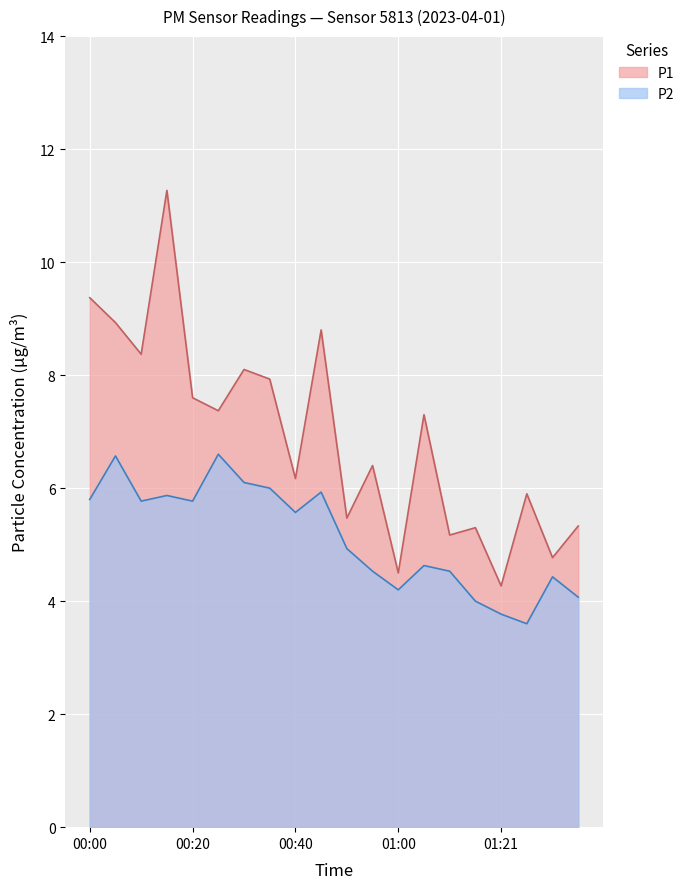

At which category is the sum across all series the highest?

00:15